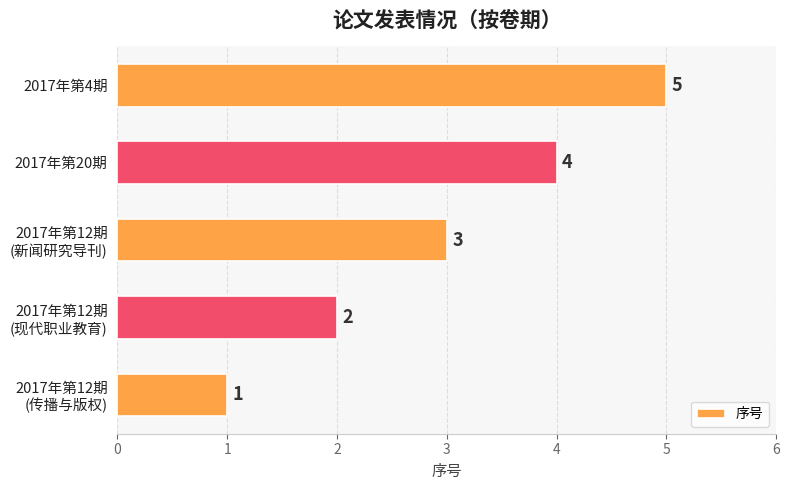

List the labels in order of value, largest first.

2017年第4期, 2017年第20期, 2017年第12期
(新闻研究导刊), 2017年第12期
(现代职业教育), 2017年第12期
(传播与版权)